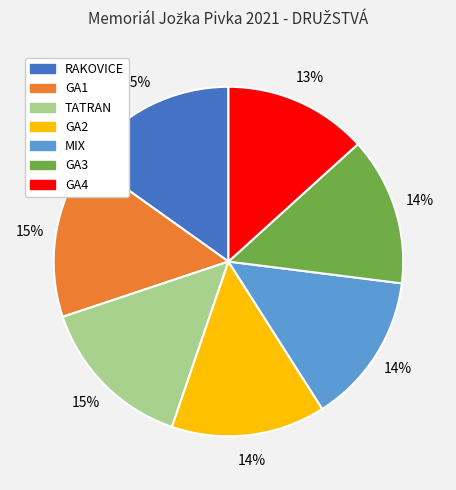

Is it true that GA4 is 13% of the pie?

True